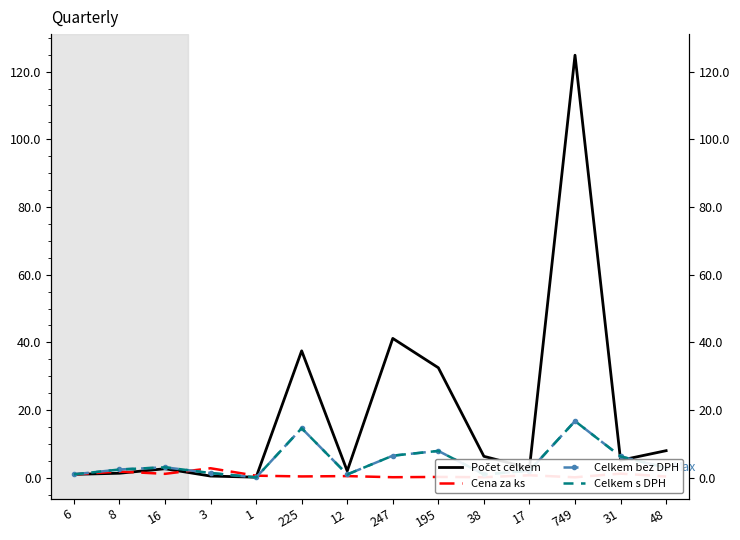

List the series in order of their peak value, lowest first.

Cena za ks, Celkem bez DPH, Celkem s DPH, Počet celkem